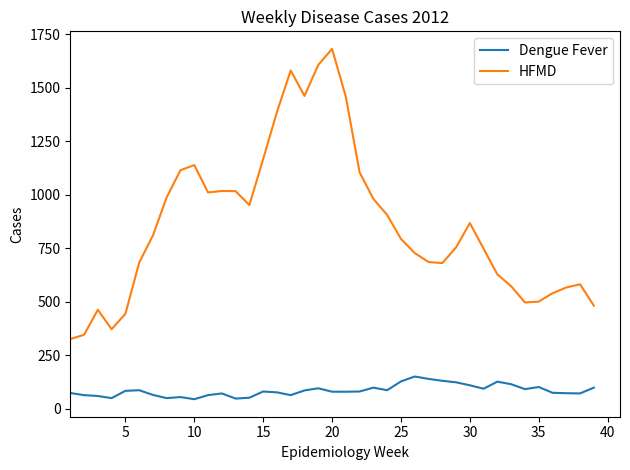

List the series in order of their overall mean, lowest first.

Dengue Fever, HFMD